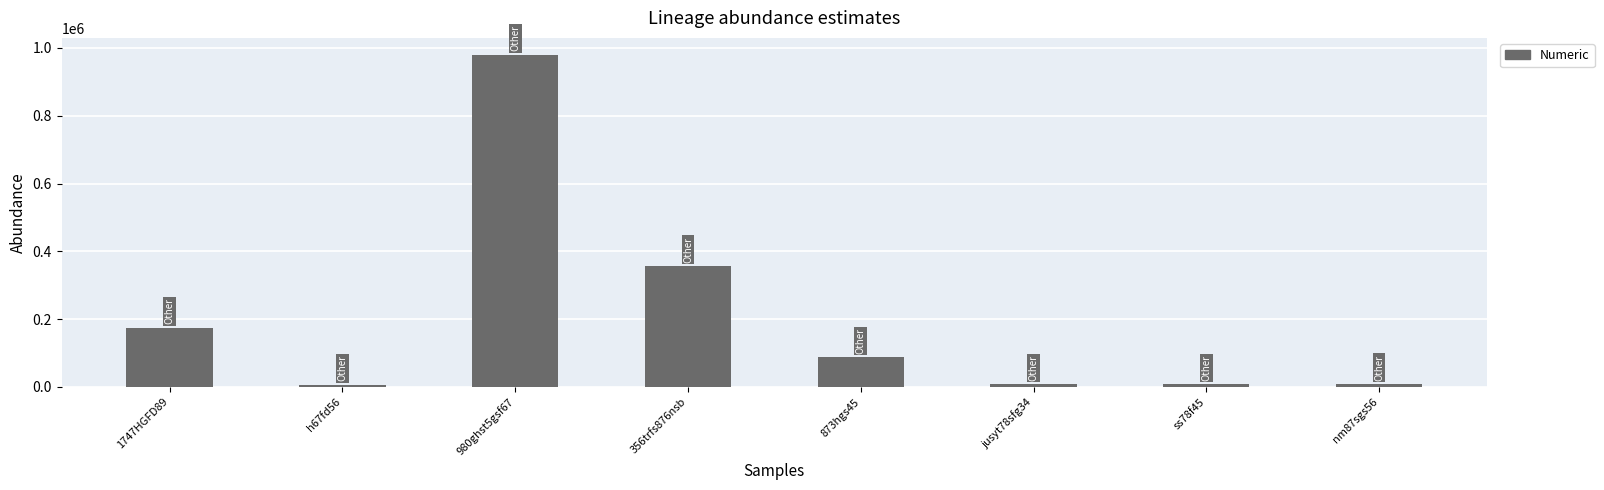

Between 873hgs45 and 356trfs876nsb, which is larger?

356trfs876nsb